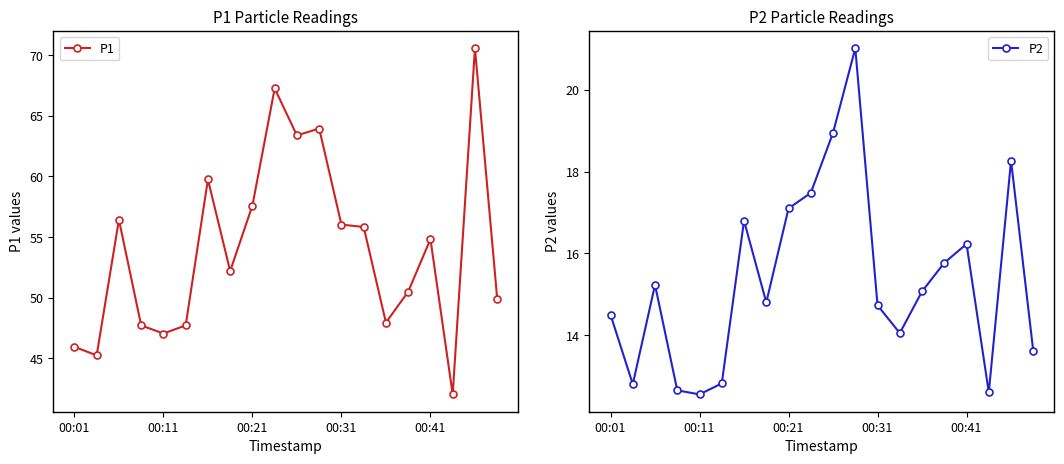

In P2, how many points are lower than both neighbors (excluding endpoints)?

5